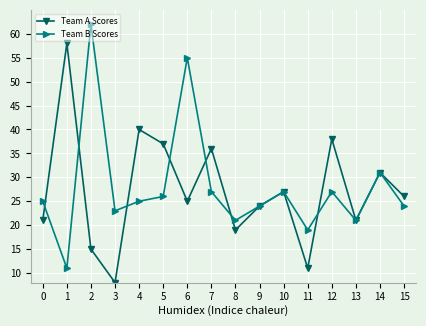

Count the number of categories in the chart.

16